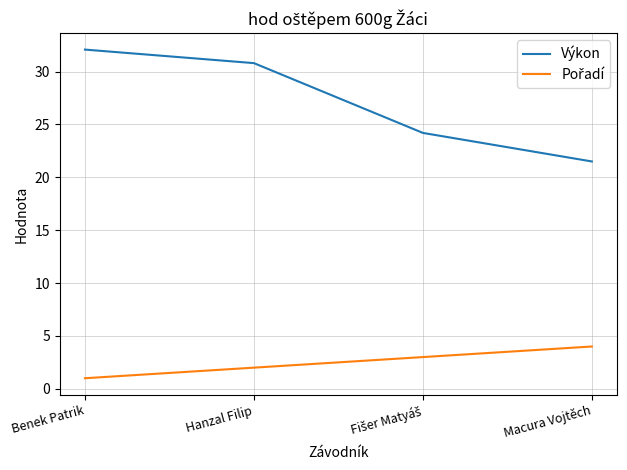

Is it true that Výkon equals 30.8 at Hanzal Filip?

True